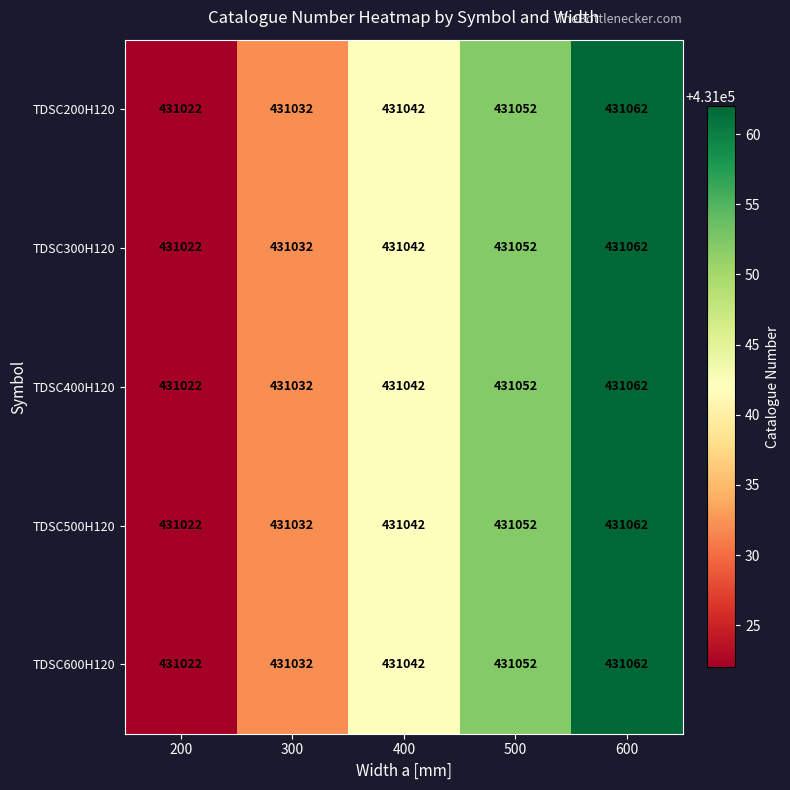

At which category is the sum across all series the highest?

600